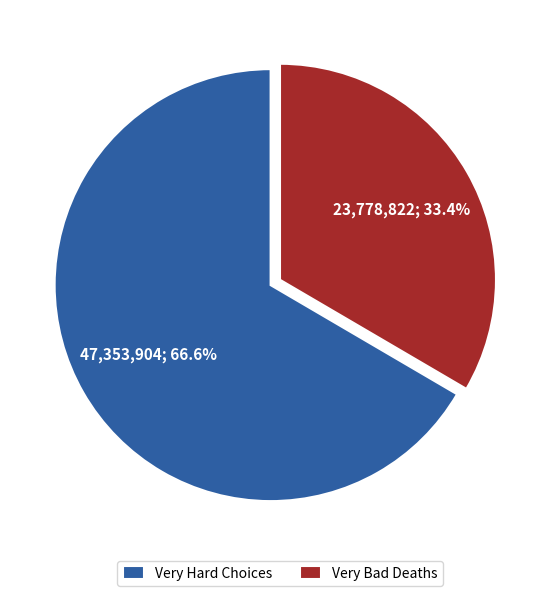

Approximately how many times larger is the value at Very Hard Choices compared to Very Bad Deaths?

2.0